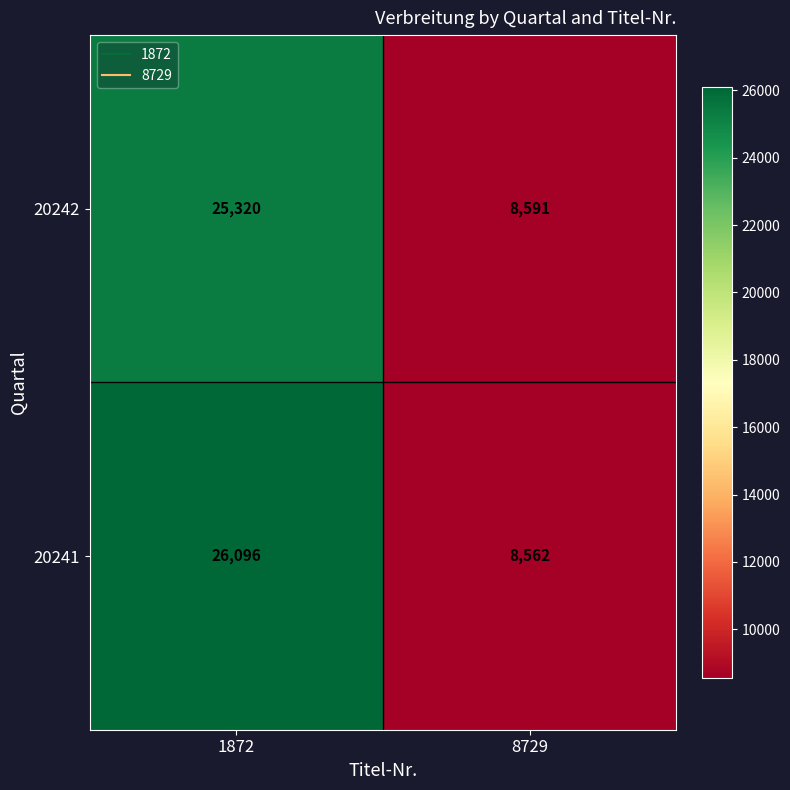

What is the sum of the 20241 values at 1872 and 8729?

34658